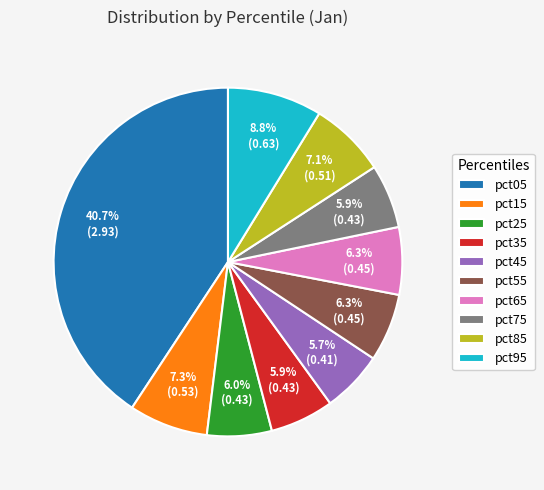

To the nearest percent, what is the combined percentage of pct55 and pct05?

47%